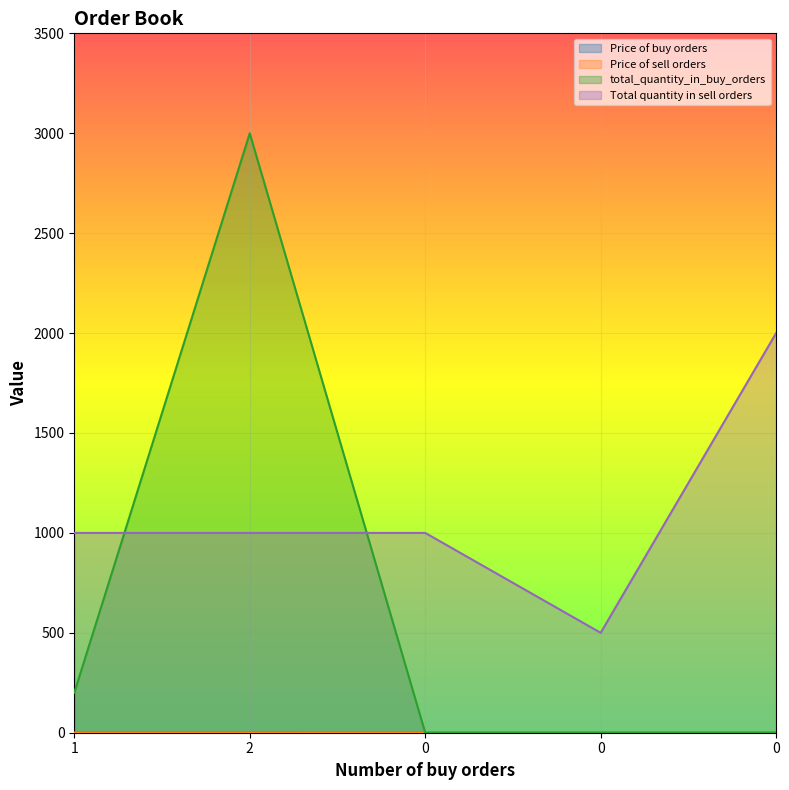

The total_quantity_in_buy_orders series shows -989.5 at 0. True or false?

False